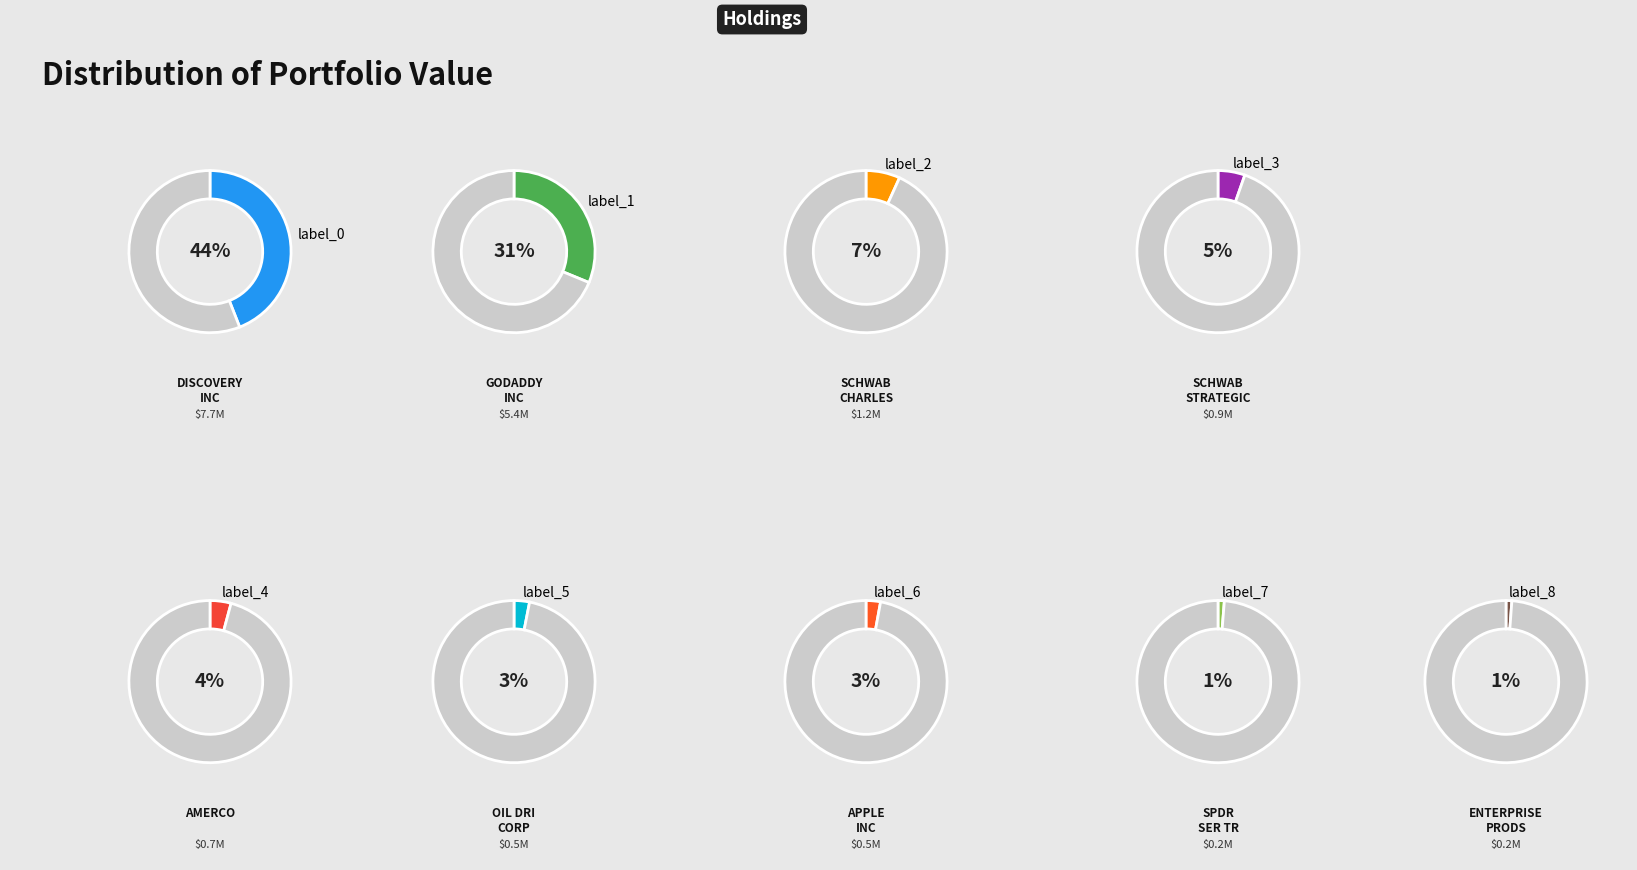

To the nearest percent, what is the average slice percentage?

11%